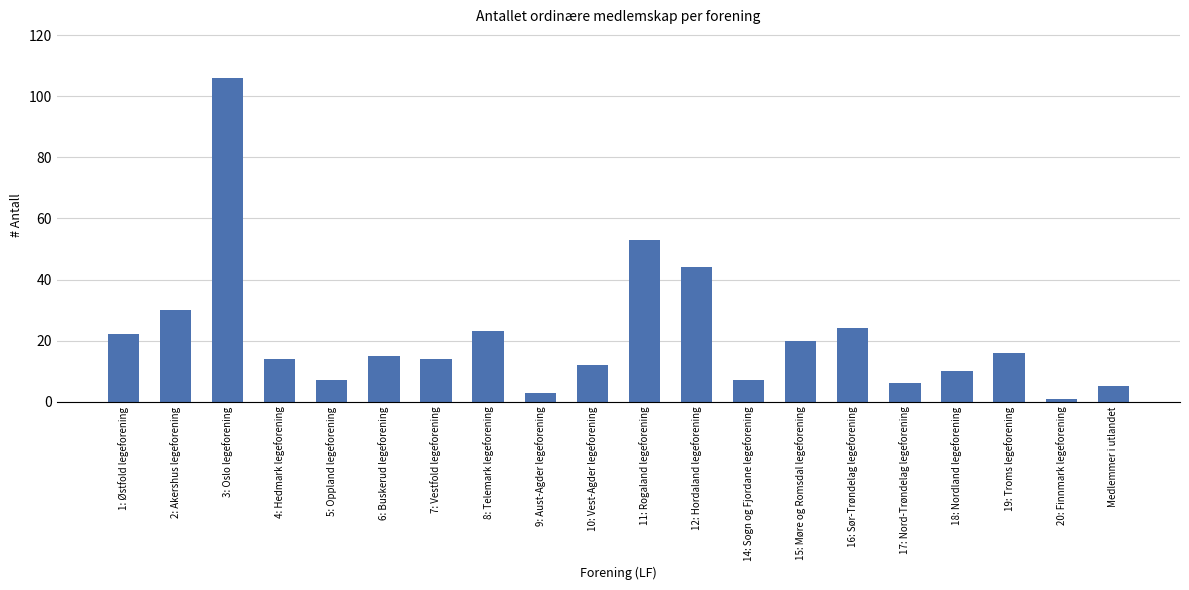

At which category does the chart reach its minimum across all series?

20: Finnmark legeforening